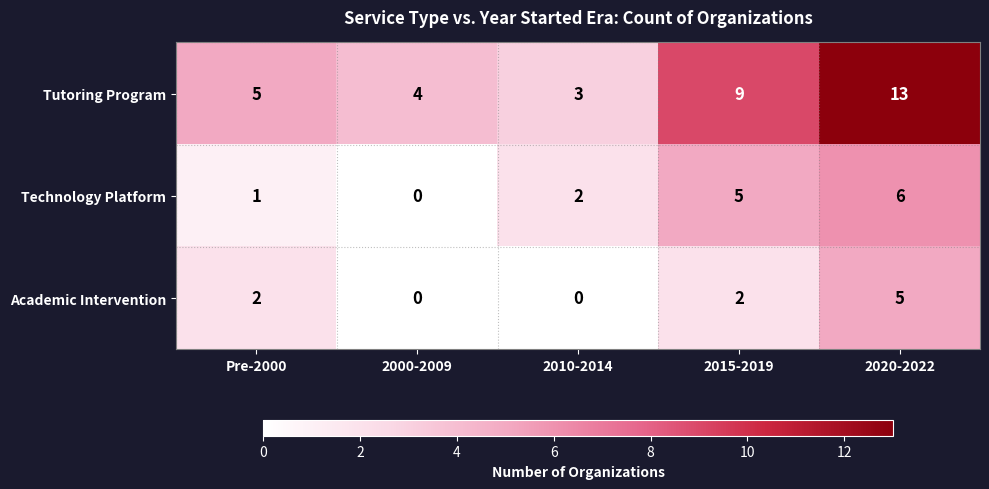

Reading left to right, list all the values displayed in this chart.

Tutoring Program: Pre-2000=5	2000-2009=4	2010-2014=3	2015-2019=9	2020-2022=13
Technology Platform: Pre-2000=1	2000-2009=0	2010-2014=2	2015-2019=5	2020-2022=6
Academic Intervention: Pre-2000=2	2000-2009=0	2010-2014=0	2015-2019=2	2020-2022=5